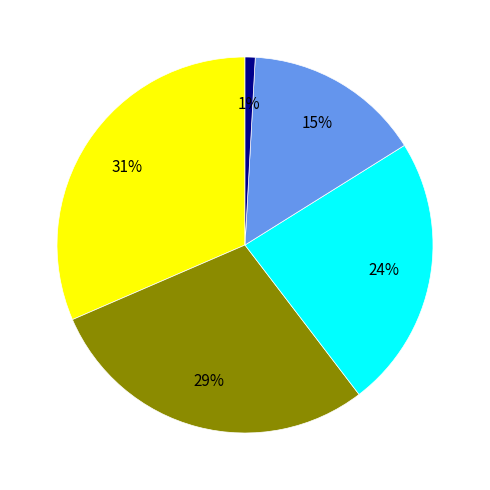

How many slices are in this pie chart?

5